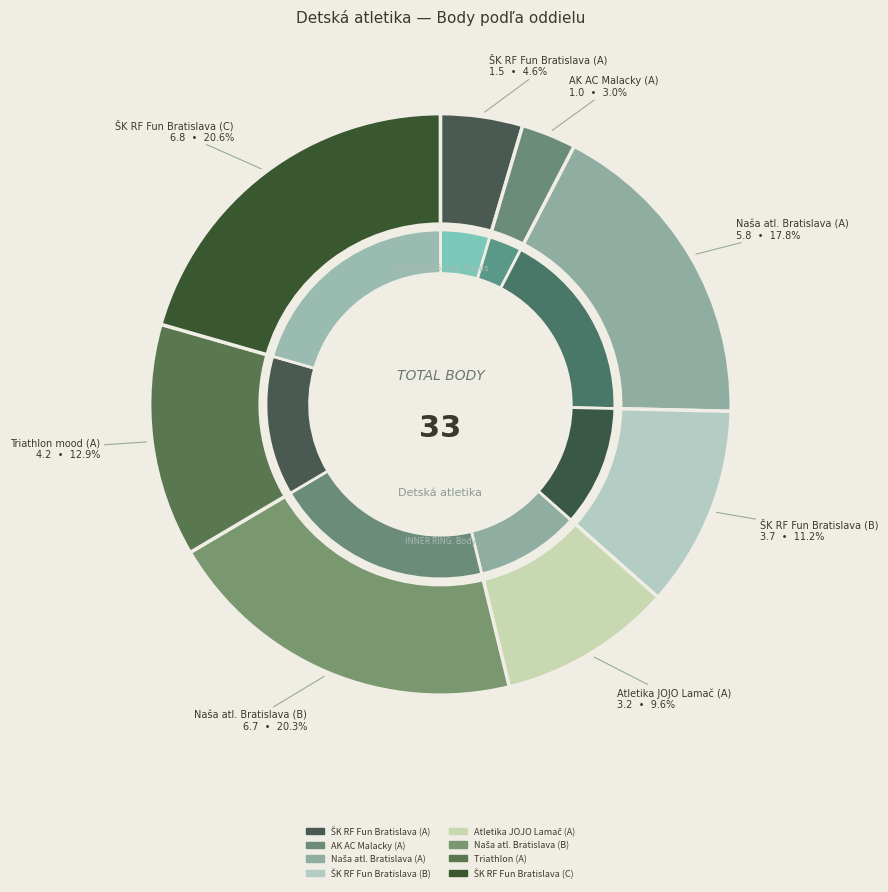

Does any single category account for the majority?

No